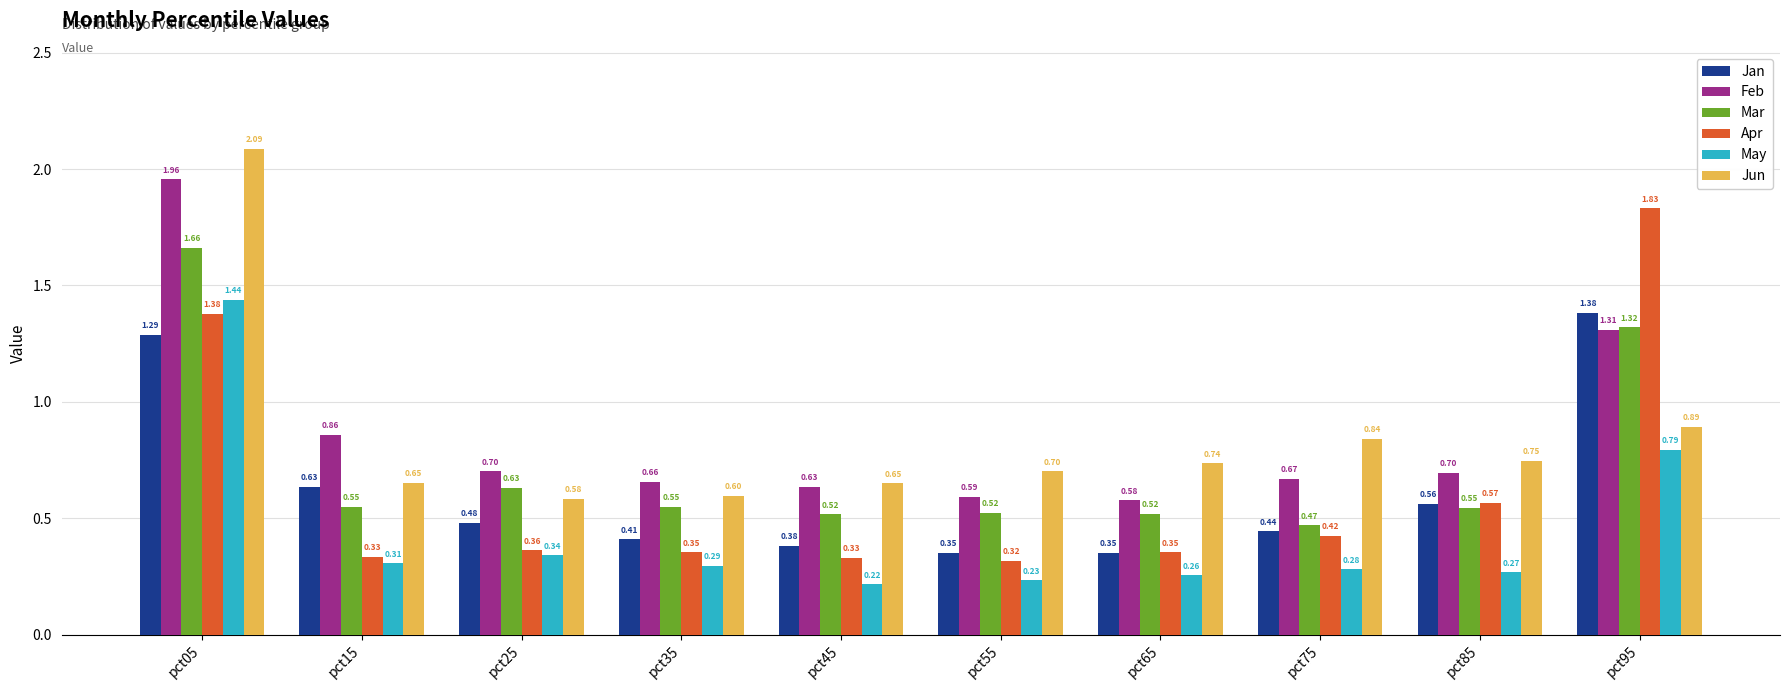

What is the difference between the maximum and minimum values in the Apr series?

1.5